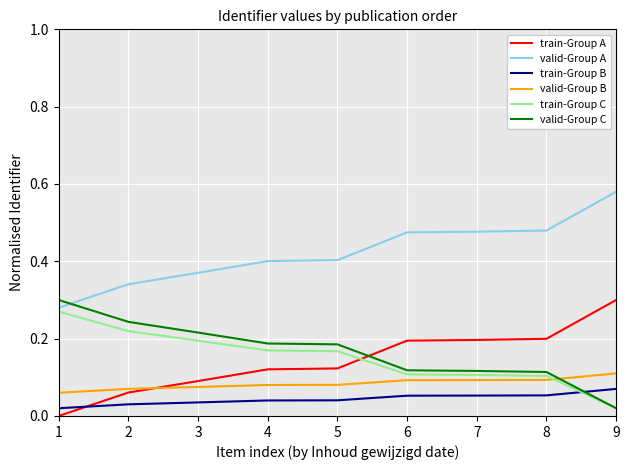

True or false: valid-Group C and train-Group A cross at least once.

True